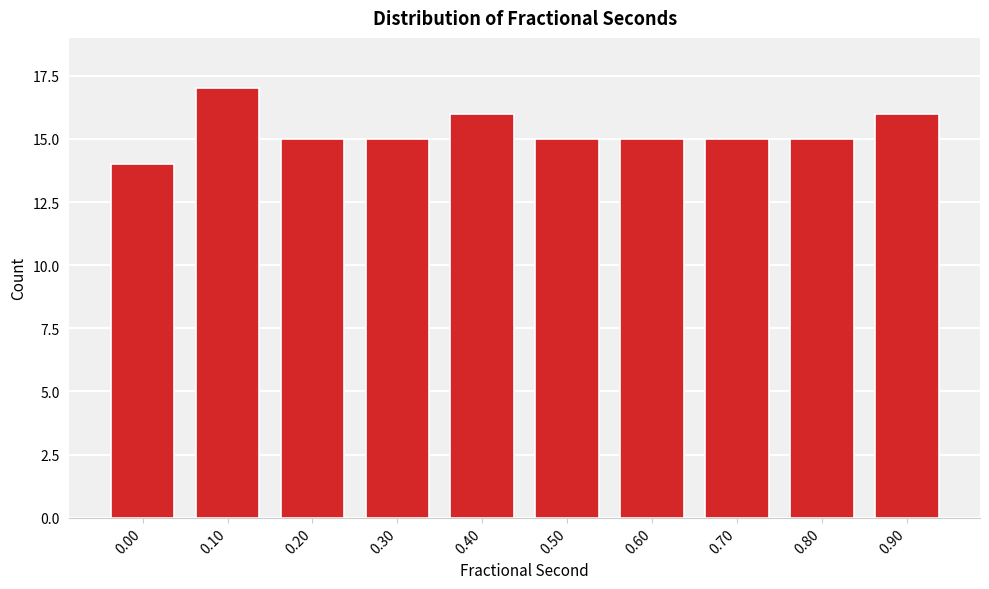

Reading left to right, list all the values displayed in this chart.

0.00=14	0.10=17	0.20=15	0.30=15	0.40=16	0.50=15	0.60=15	0.70=15	0.80=15	0.90=16